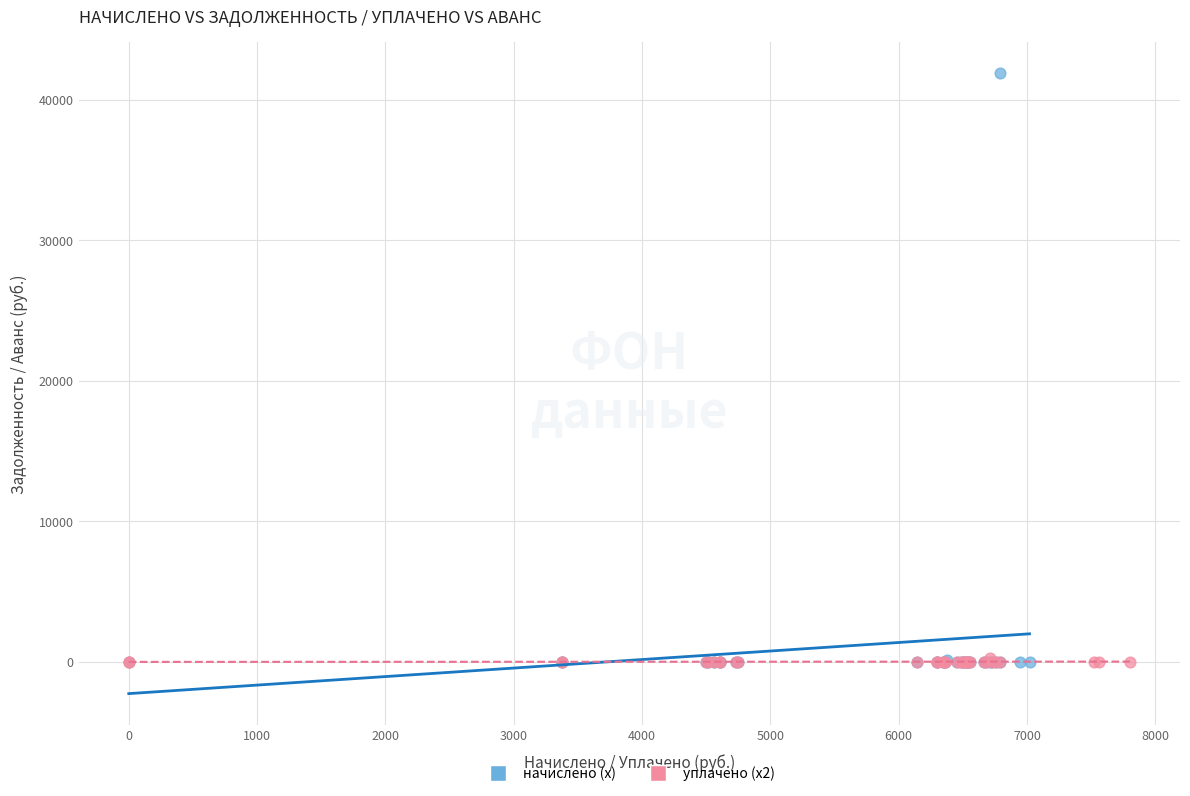

Which series reaches the maximum Y coordinate?

начислено (x)